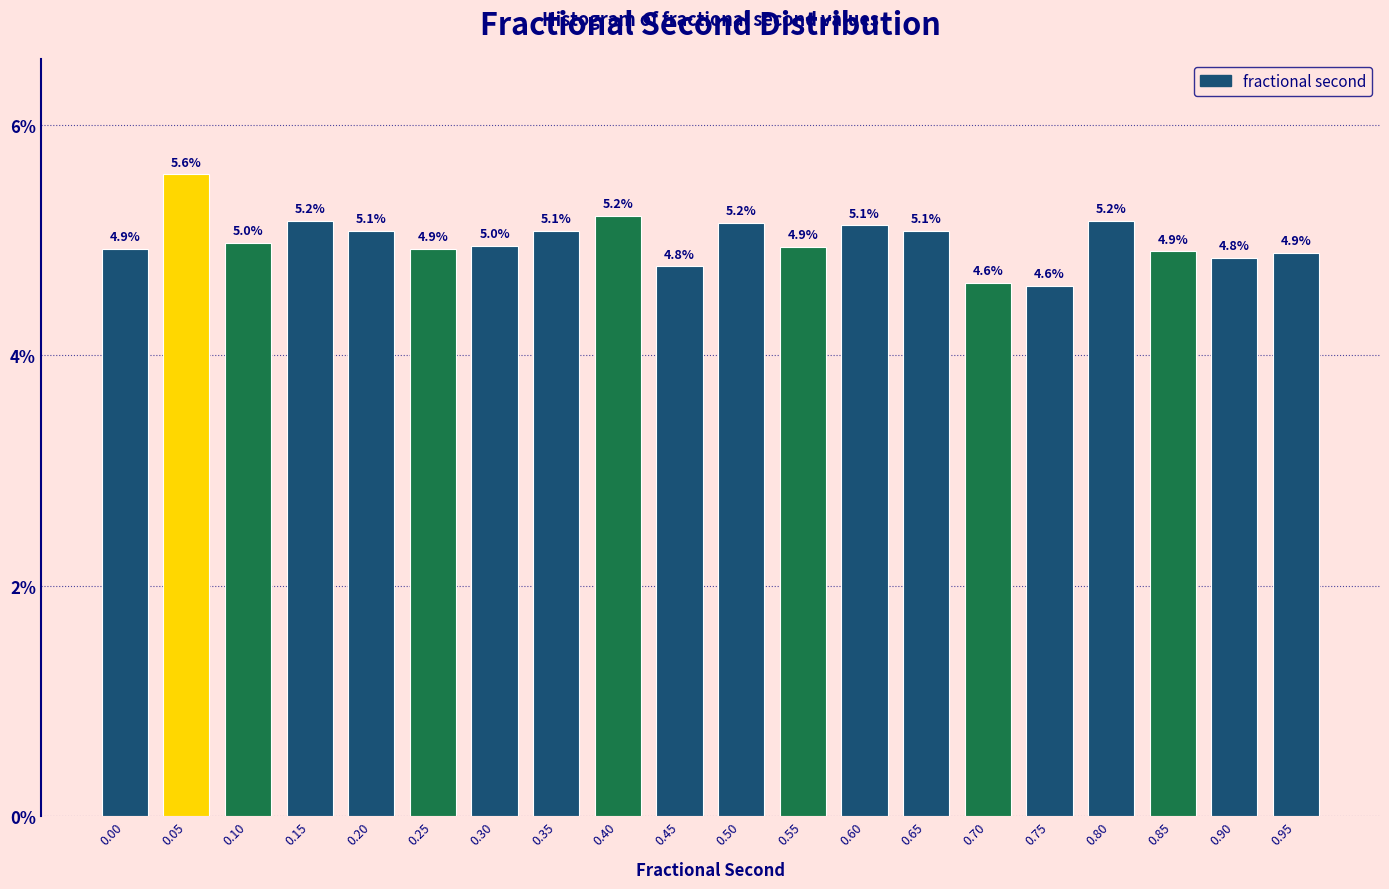

Reading left to right, what are all the values shown in this chart?

4.9	5.6	5.0	5.2	5.1	4.9	5.0	5.1	5.2	4.8	5.2	4.9	5.1	5.1	4.6	4.6	5.2	4.9	4.8	4.9